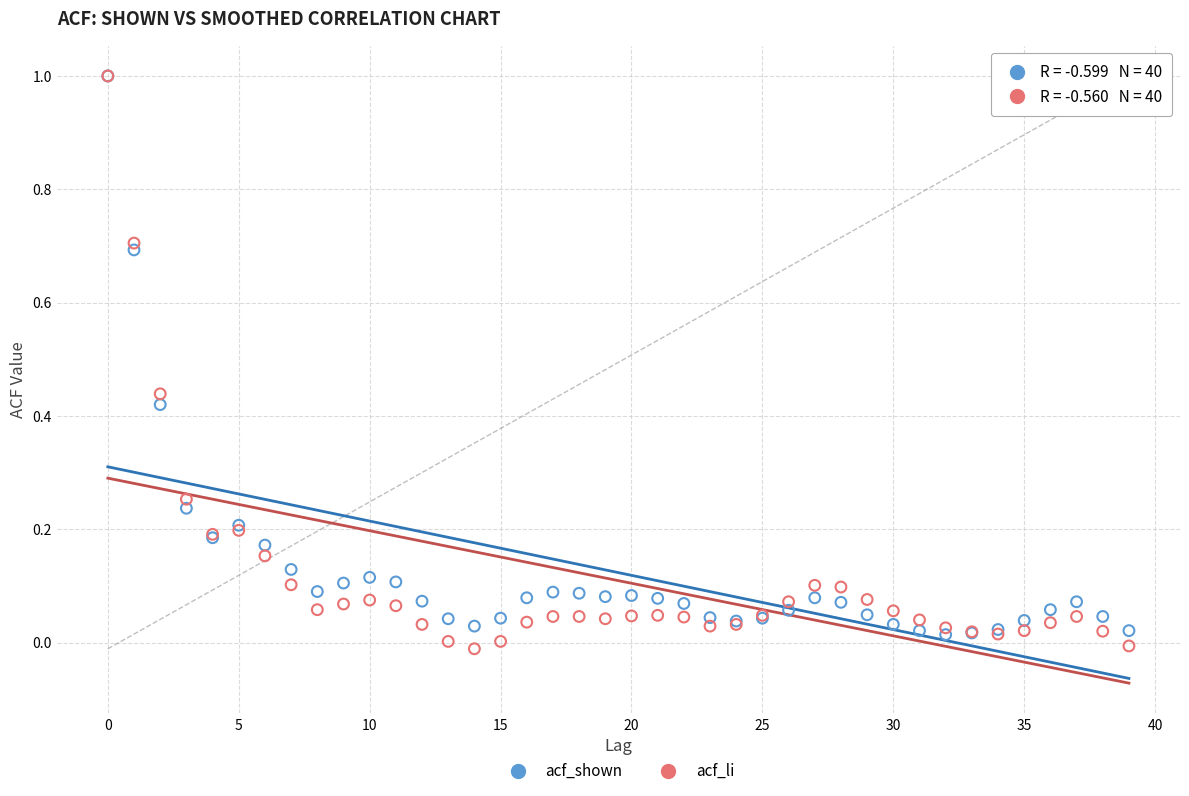

What are all the series names shown in the legend?

acf_shown, acf_li